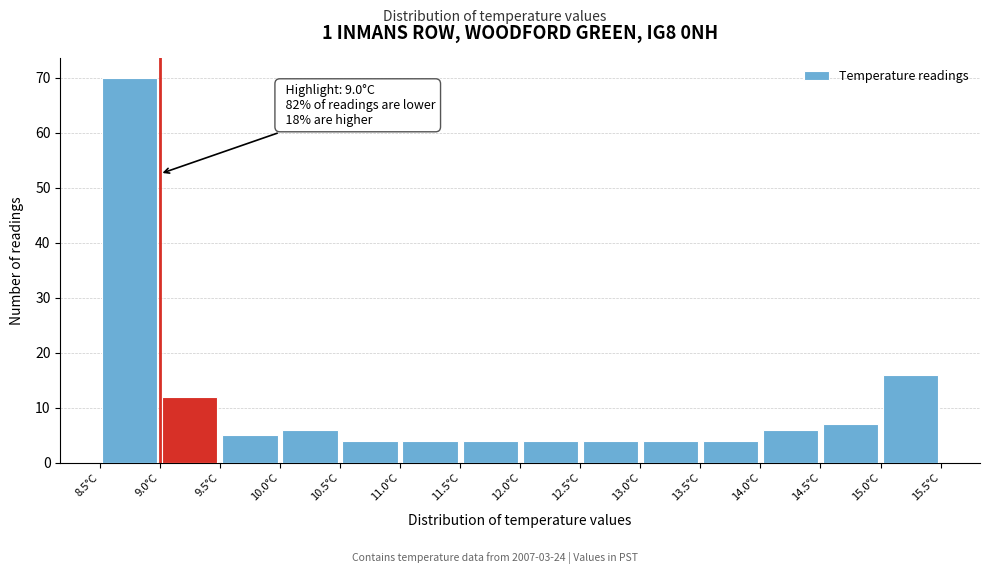

Over which range of the x-axis is the bar tallest?

8.5 to 9.0